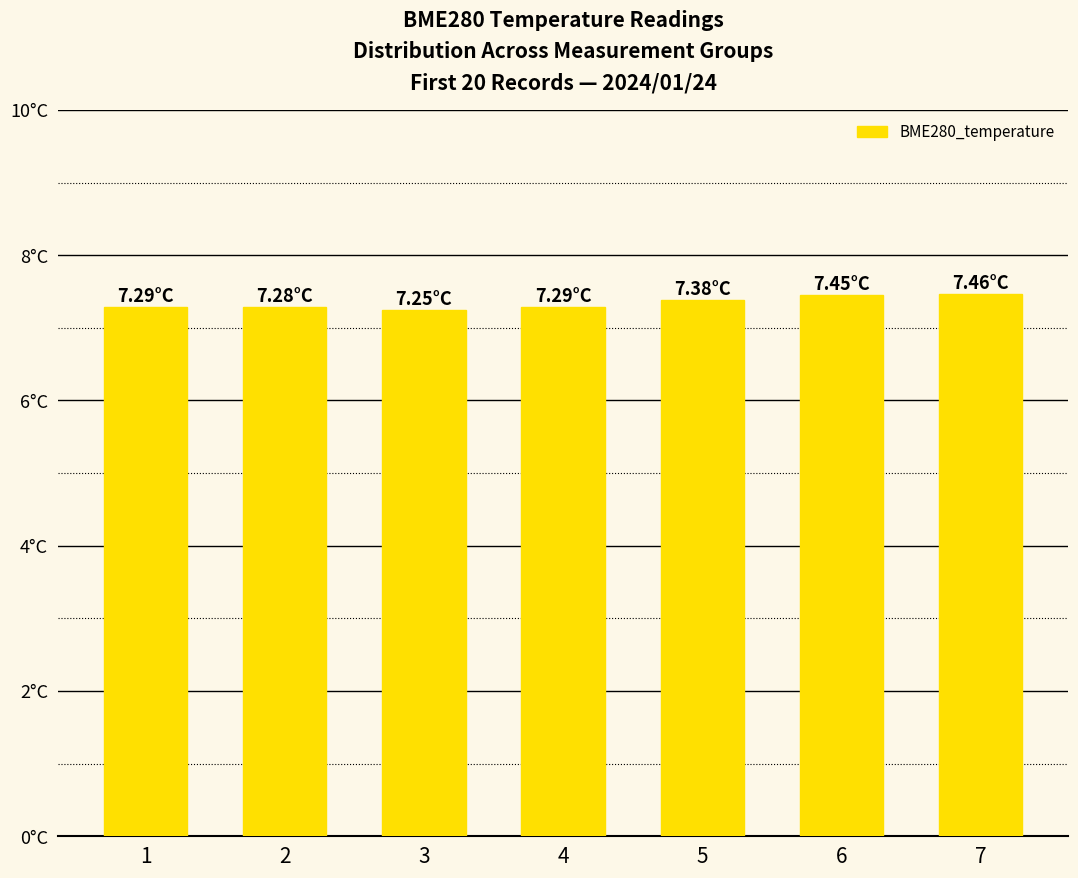

Which label corresponds to the smallest value in the chart?

3